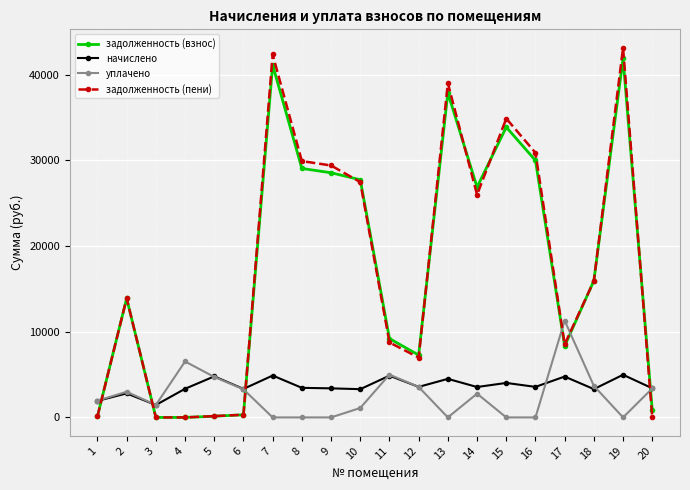

Which series has the widest spread of values?

задолженность (пени)